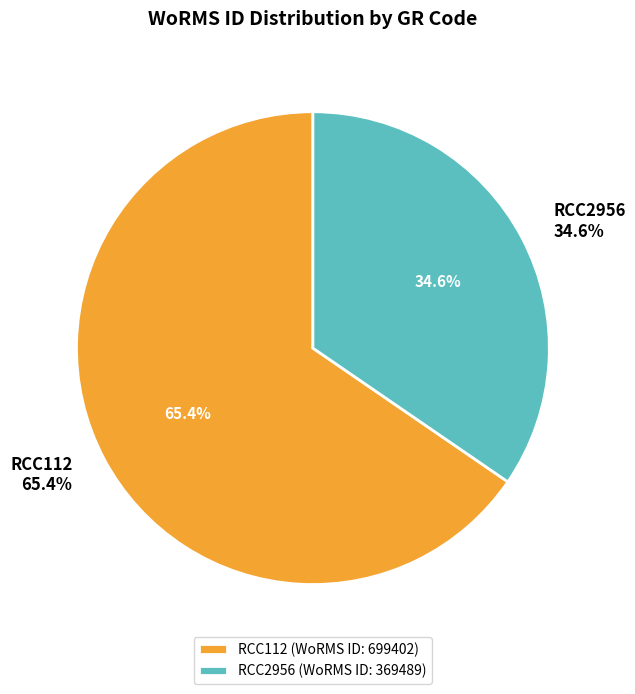

To the nearest percent, what is the difference between the largest and smallest slice percentages?

31%